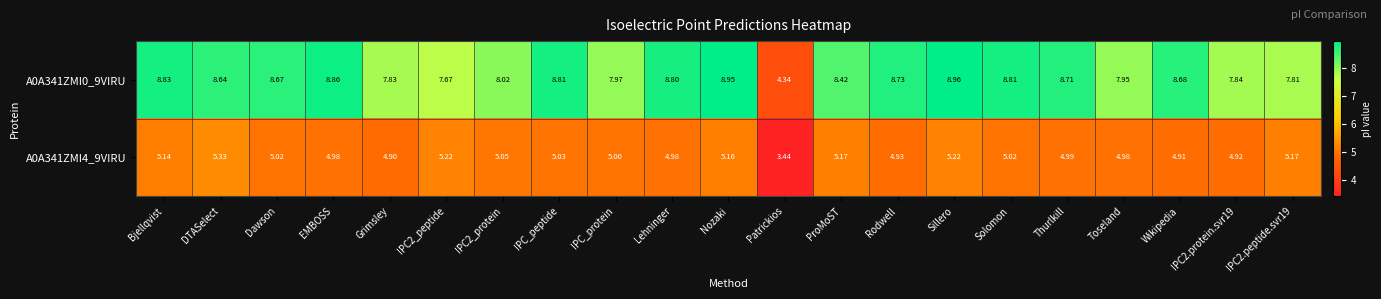

At which label is A0A341ZMI0_9VIRU closest to 6?

Patrickios